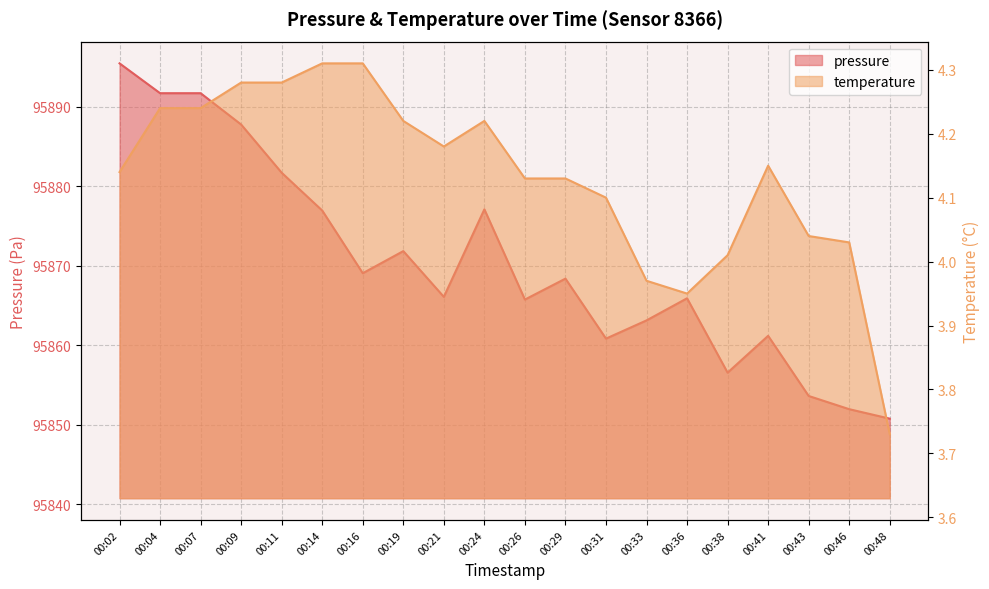

Reading right to left, transcribe all the data shown in this chart.

pressure: 00:48=95850.8	00:46=95852.0	00:43=95853.6	00:41=95861.2	00:38=95856.6	00:36=95865.9	00:33=95863.1	00:31=95860.8	00:29=95868.4	00:26=95865.8	00:24=95877.1	00:21=95866.1	00:19=95871.8	00:16=95869.1	00:14=95876.9	00:11=95881.7	00:09=95887.8	00:07=95891.7	00:04=95891.7	00:02=95895.4
temperature: 00:48=3.7	00:46=4.0	00:43=4.0	00:41=4.2	00:38=4.0	00:36=4.0	00:33=4.0	00:31=4.1	00:29=4.1	00:26=4.1	00:24=4.2	00:21=4.2	00:19=4.2	00:16=4.3	00:14=4.3	00:11=4.3	00:09=4.3	00:07=4.2	00:04=4.2	00:02=4.1